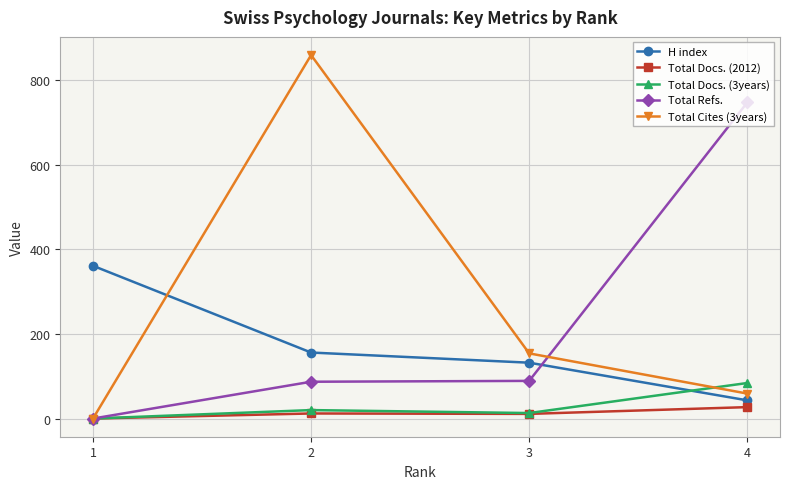

True or false: Total Cites (3years) has more than 0 interior local peaks.

True